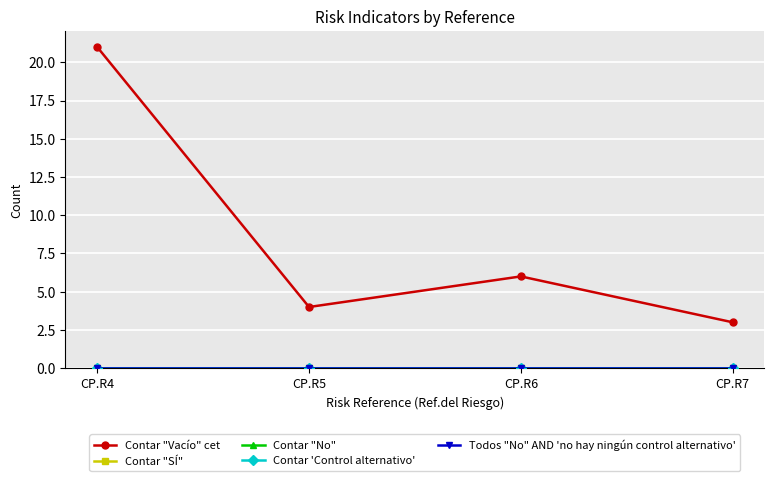

Is this an area chart (filled region under the line)?

No